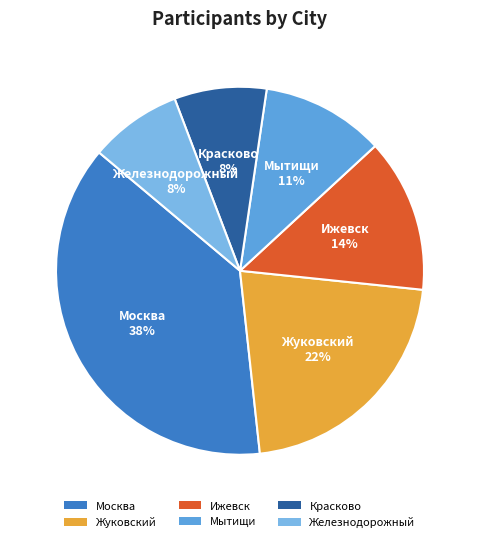

Combined, do Железнодорожный and Ижевск account for over 50%?

No